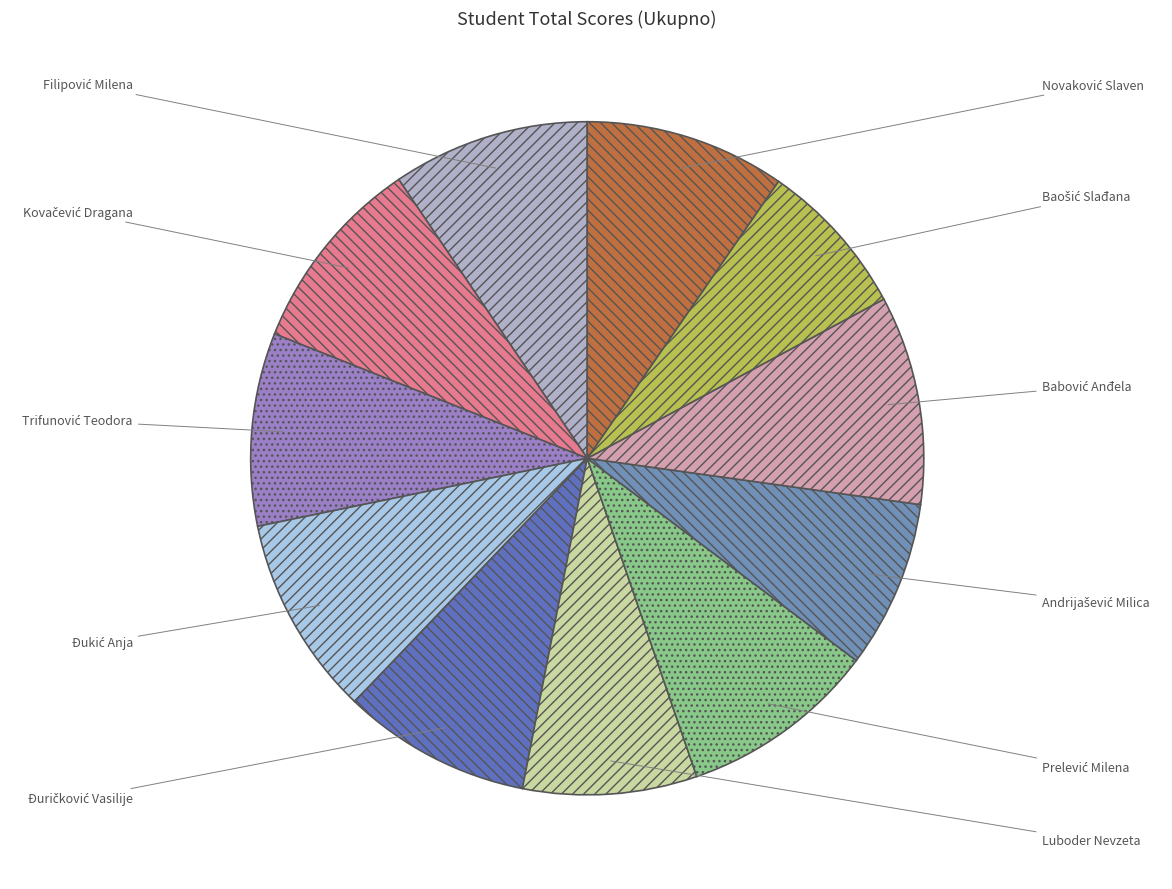

Does any single category account for the majority?

No